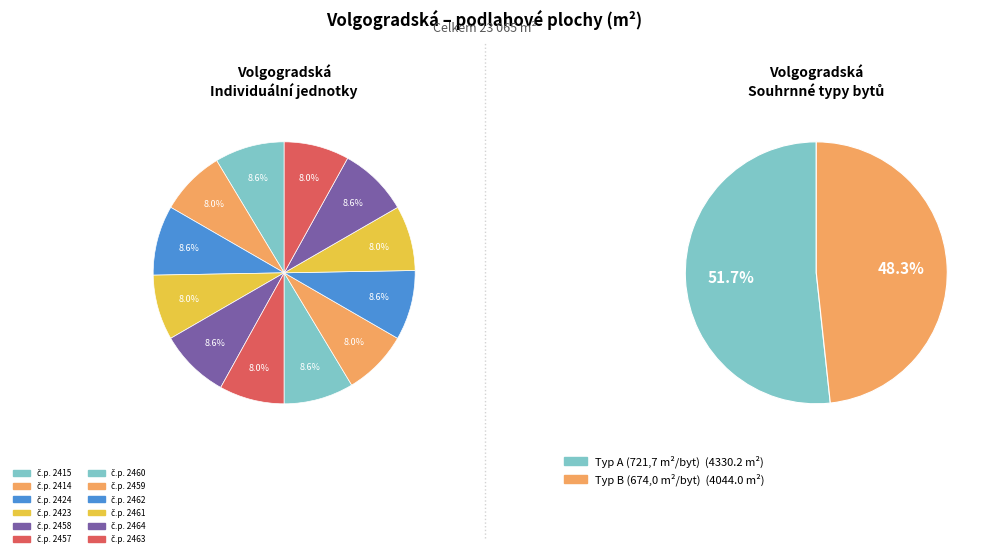

Is the sum of č.p. 2462 and č.p. 2423 greater than half?

No